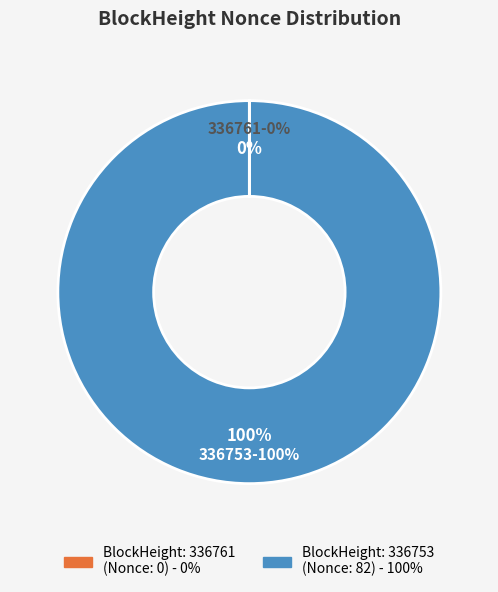

Is it true that 336761 is 0% of the pie?

True